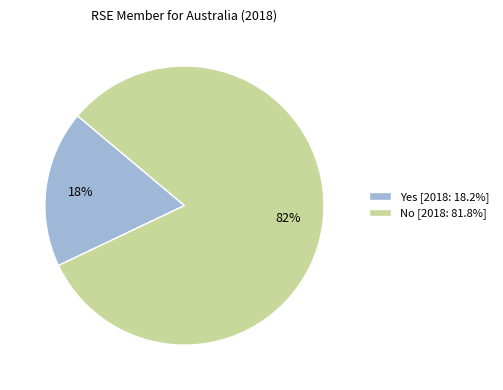

Does No account for over 50% of the chart?

Yes